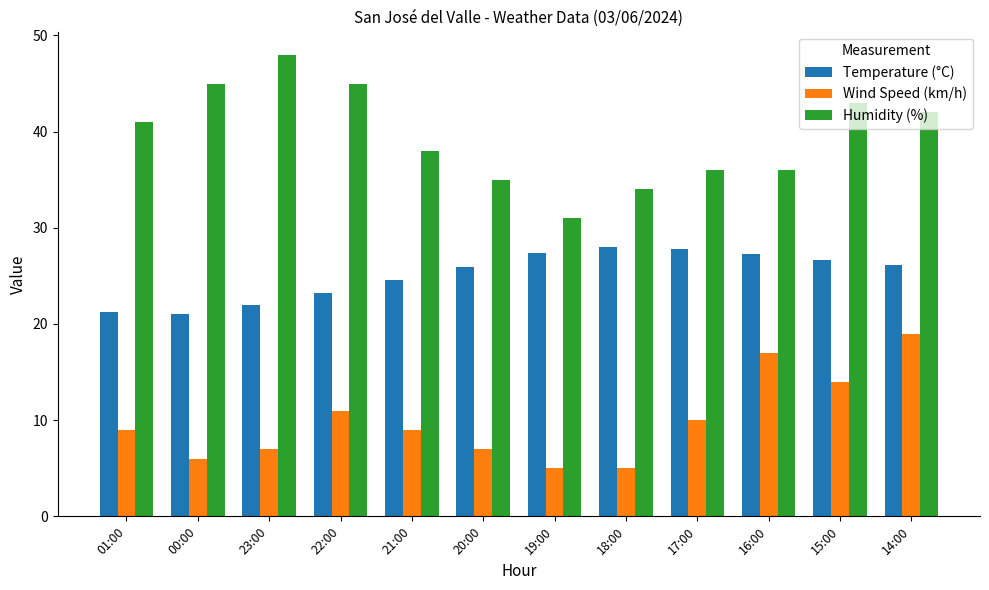

What is the label of the 2nd bar from the right?

15:00